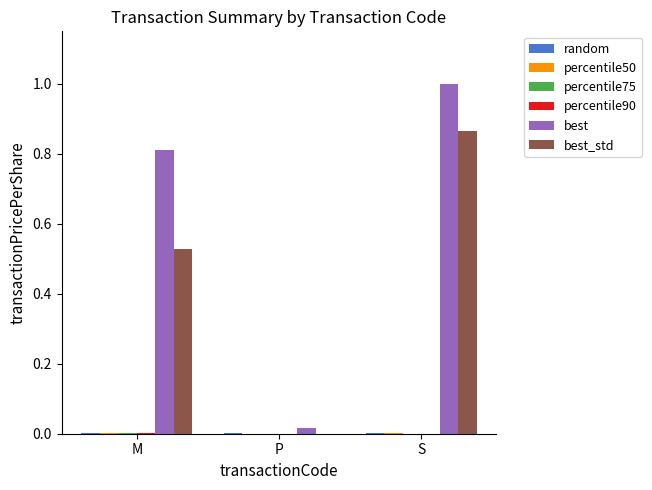

At which category is the sum across all series the highest?

S